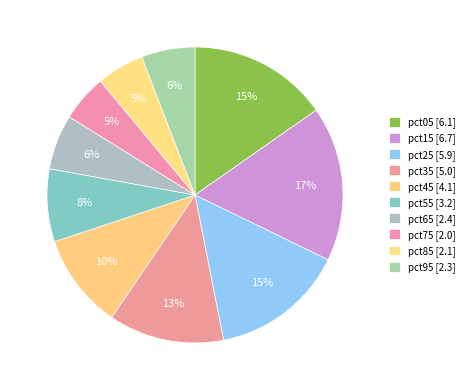

What is the change in value from pct45 to pct95?

-1.8